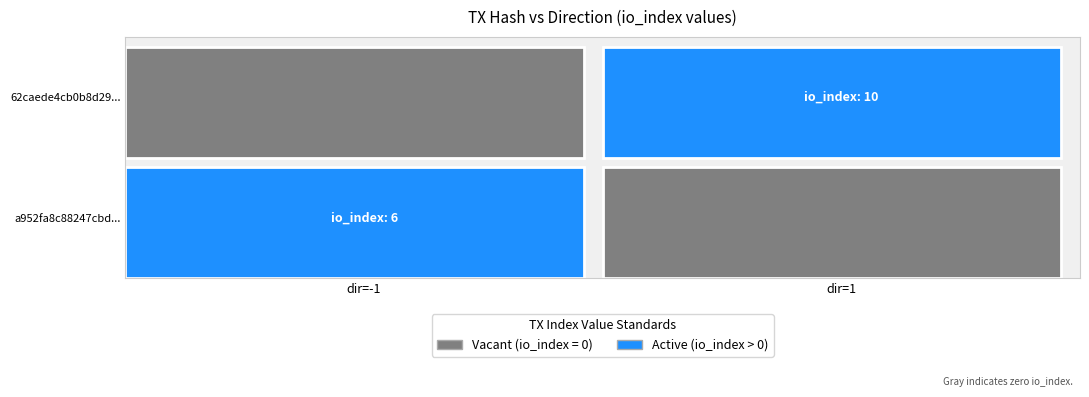

At direction, list the series in order from smallest to largest.

a952fa8c88247cbd804280298b1e74225424782, 62caede4cb0b8d291e36d9219ef8bb01d1e1907